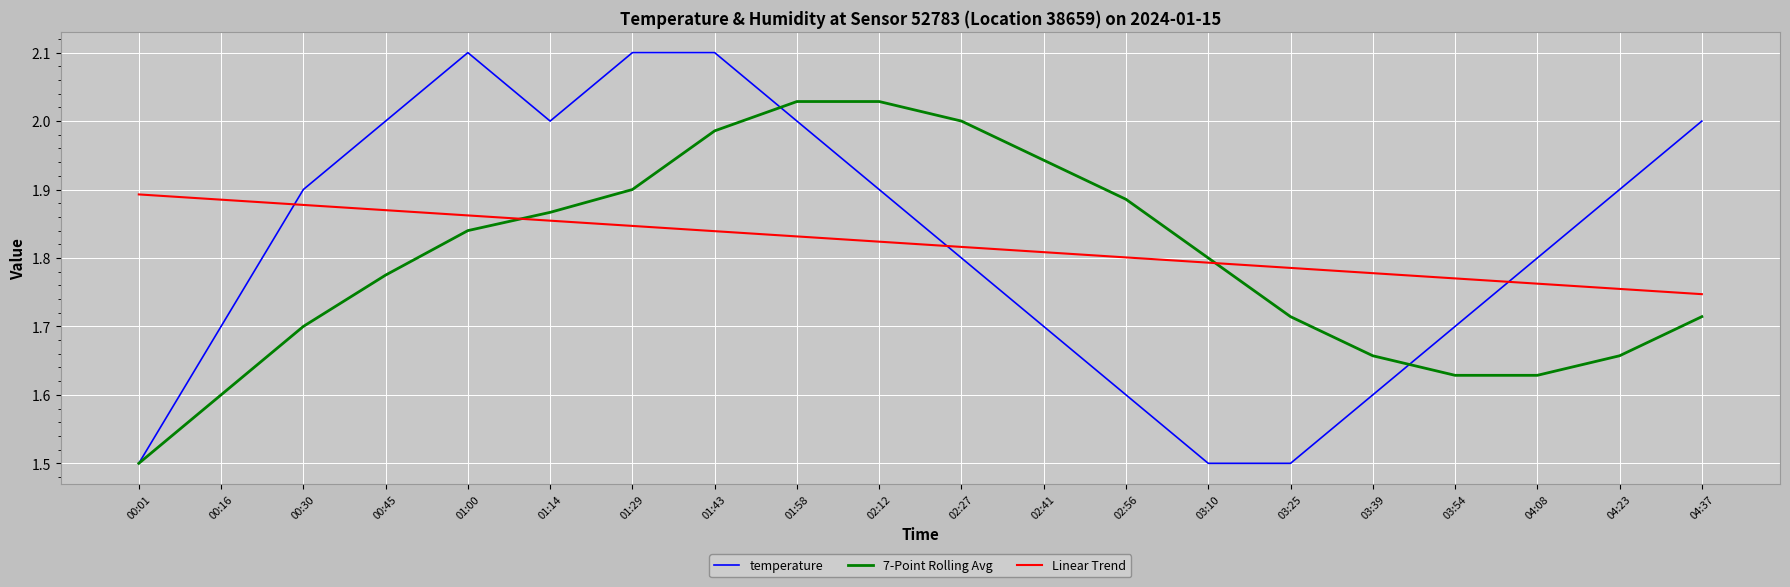

True or false: Linear Trend has a value of 1.8 at 01:58.

True